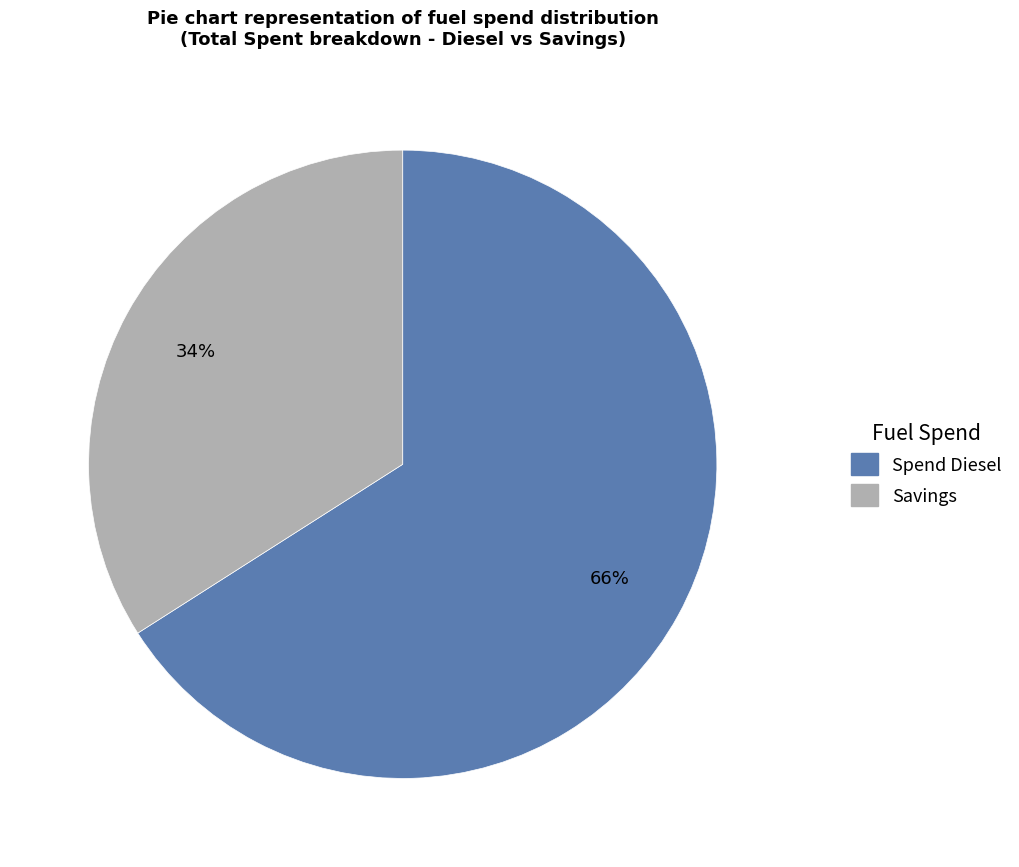

True or false: Savings accounts for 43% of the total.

False